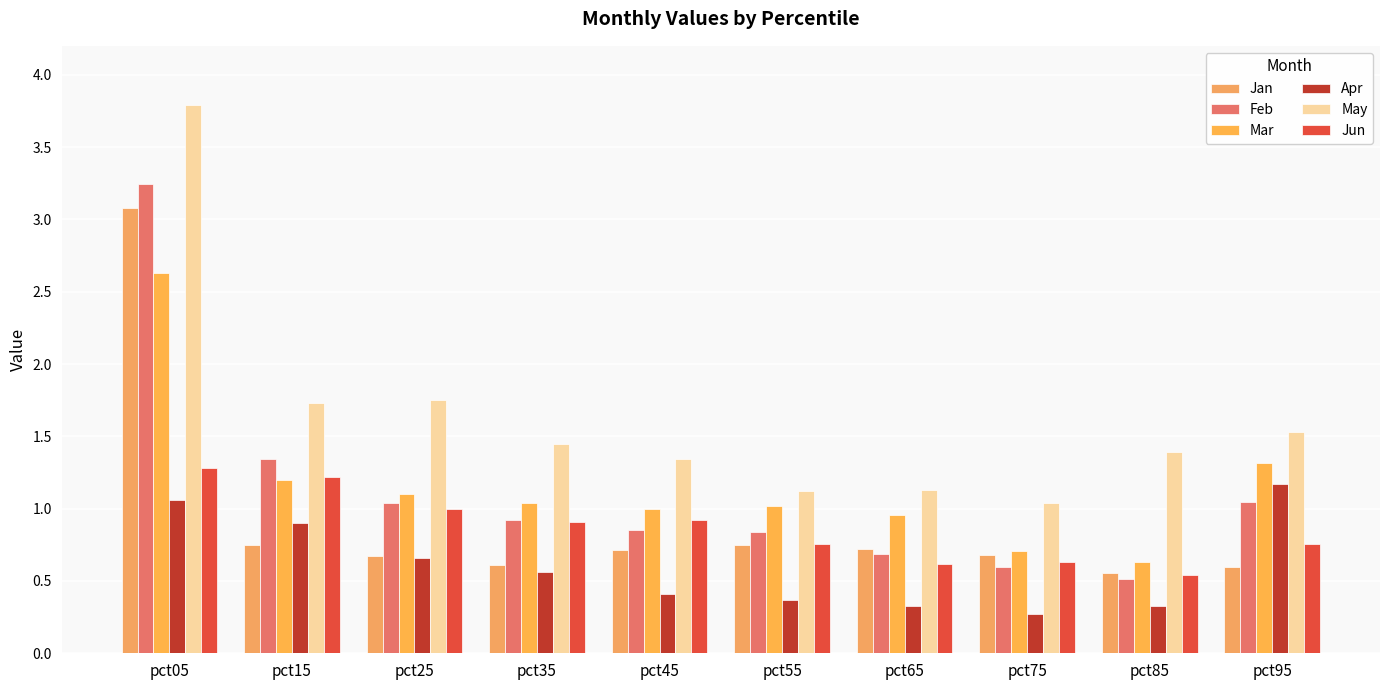

Which category has the highest value across all series?

pct05